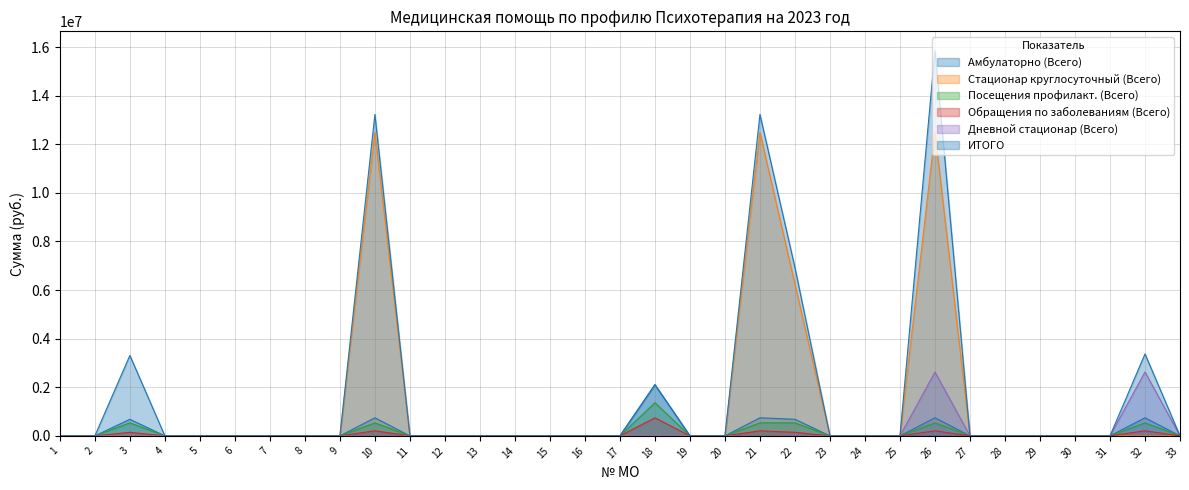

Count the number of data series in this chart.

6